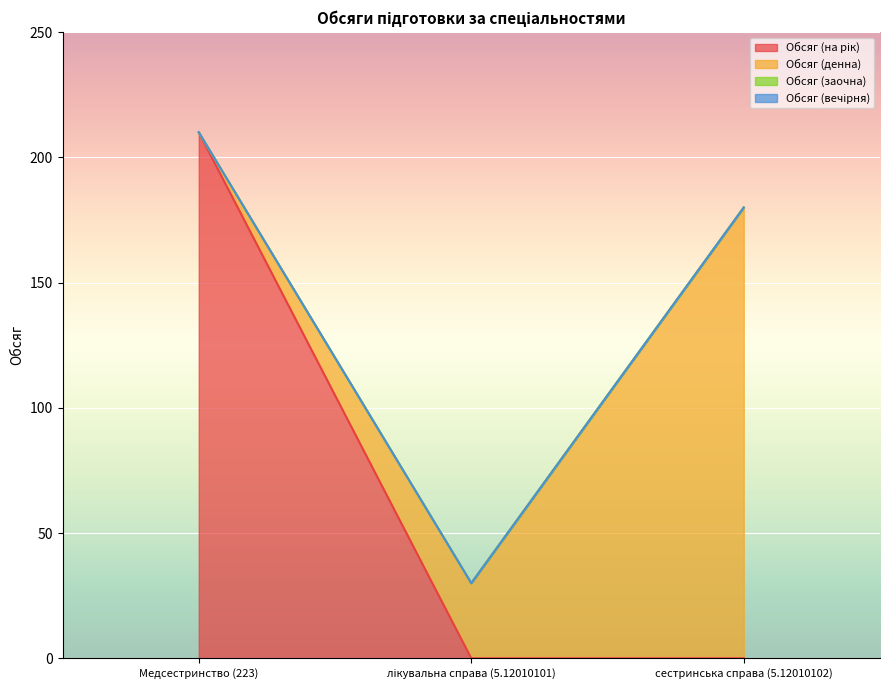

List the series in order of their peak value, highest first.

Обсяг (на рік), Обсяг (денна), Обсяг (заочна), Обсяг (вечірня)